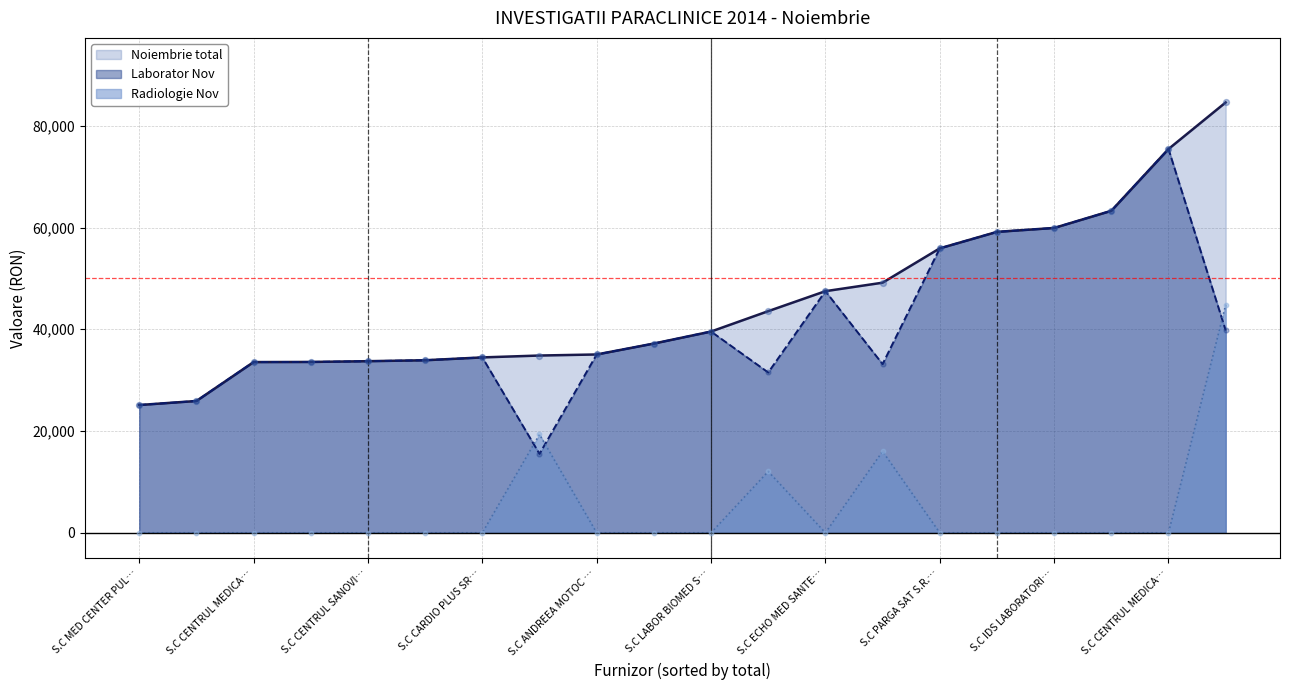

What are all the series names shown in the legend?

Noiembrie total, Laborator Nov, Radiologie Nov